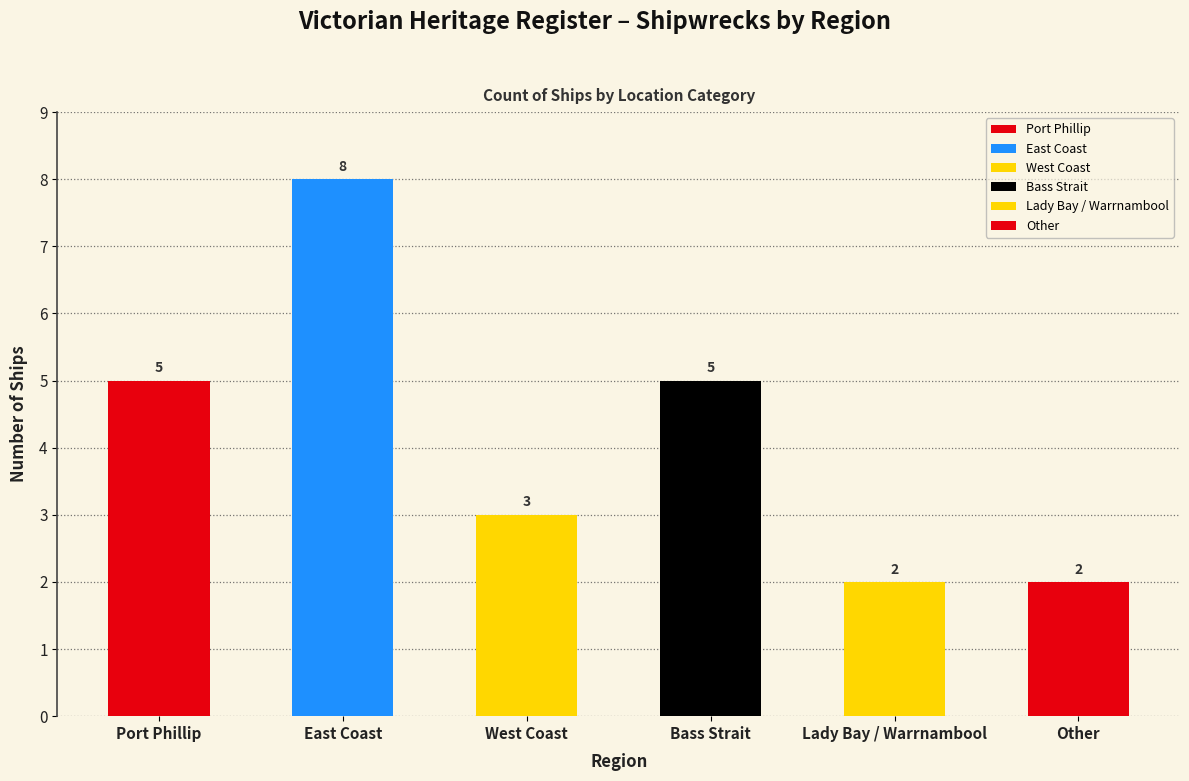

What is the label of the 4th bar from the right?

West Coast